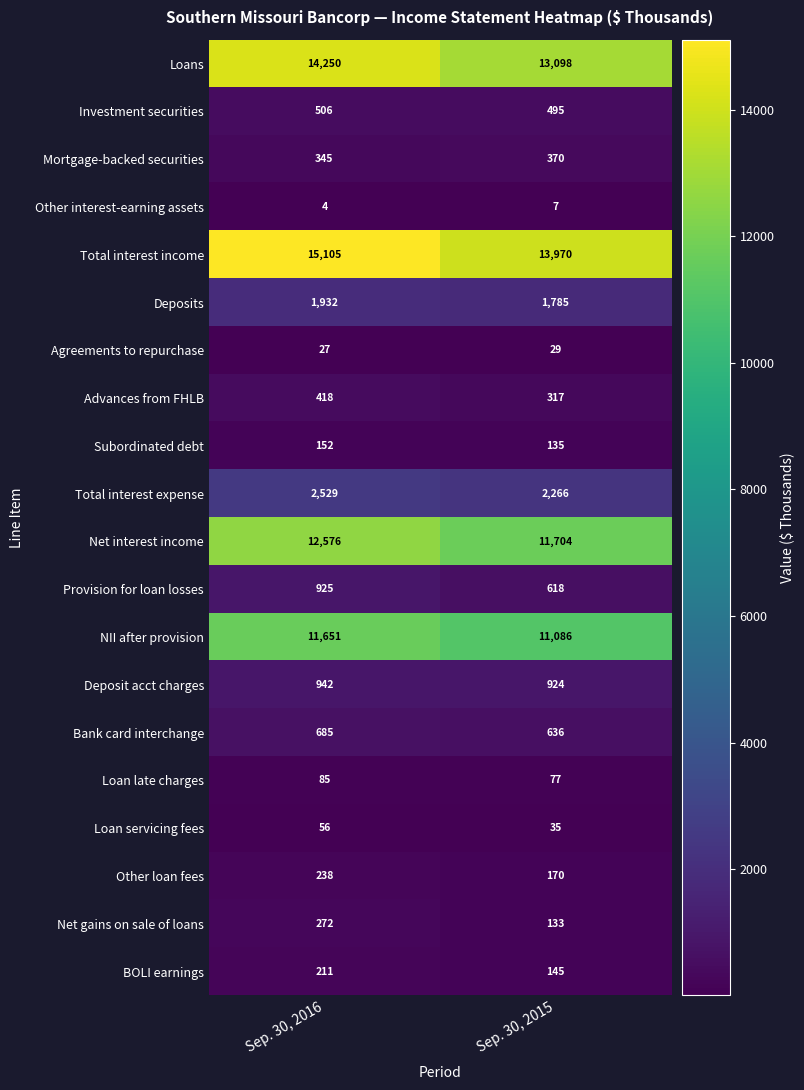

What is the greatest value displayed?

15105